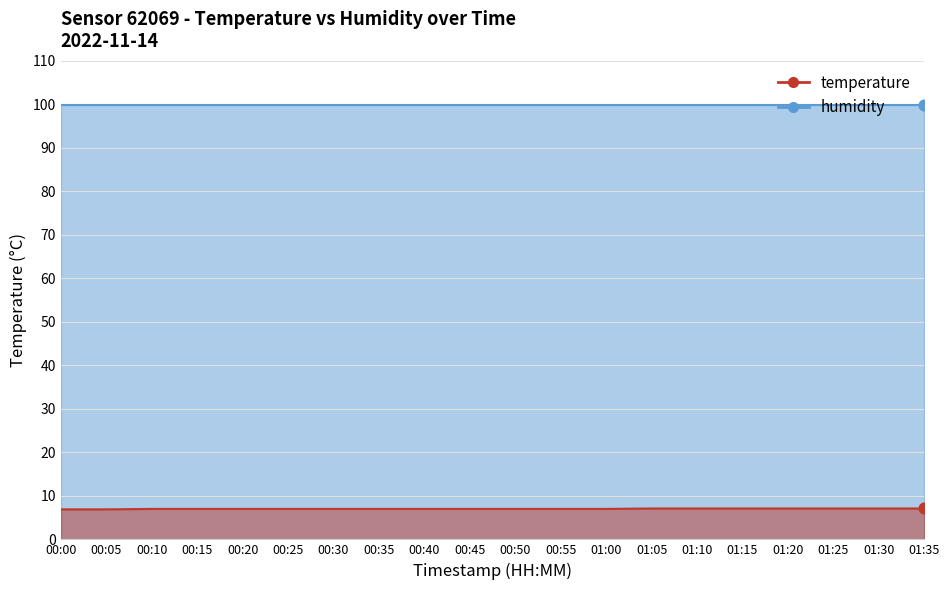

What is the change in value from 00:15 to 01:35?

+0.1